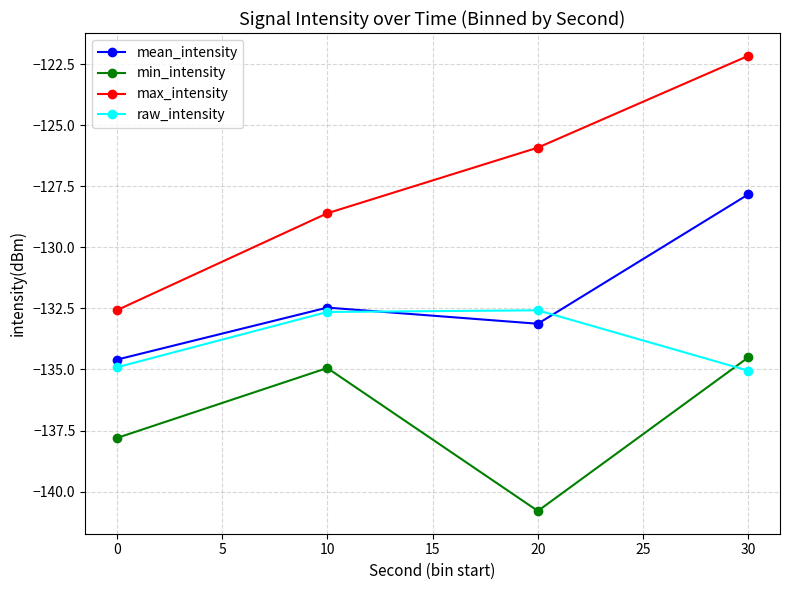

Is it true that raw_intensity equals -192.0 at 20?

False